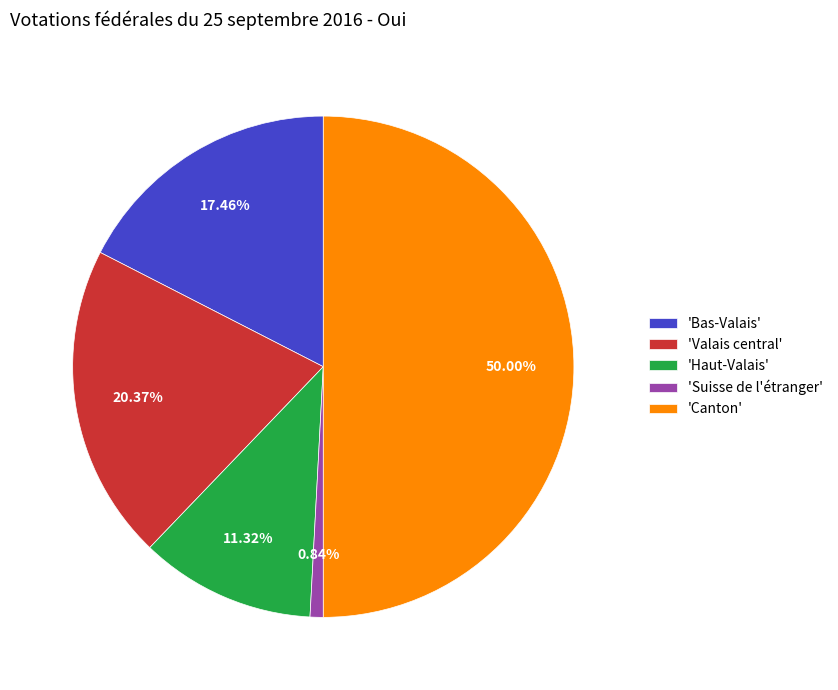

Is the sum of 'Canton' and 'Suisse de l'étranger' greater than half?

Yes